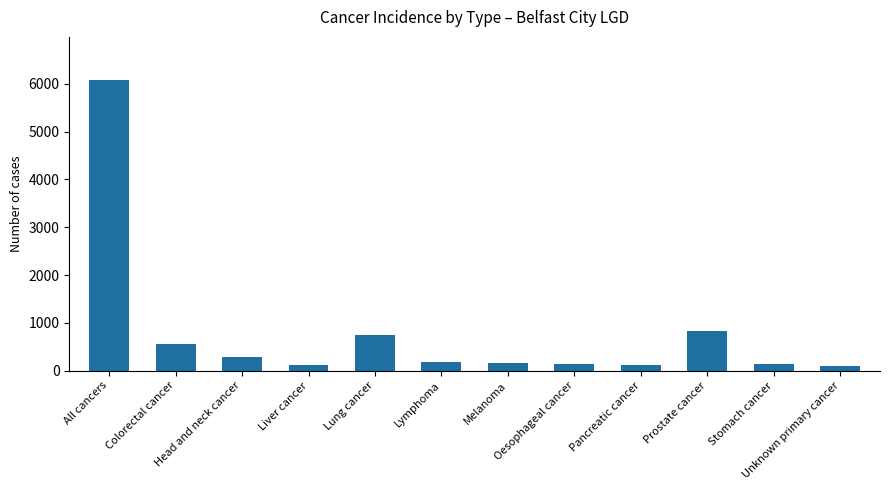

What is the difference between the second highest and minimum values?

734